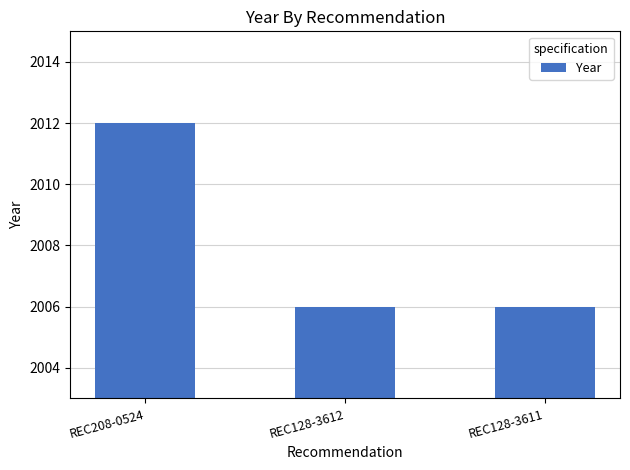

Does the chart contain any negative values?

No